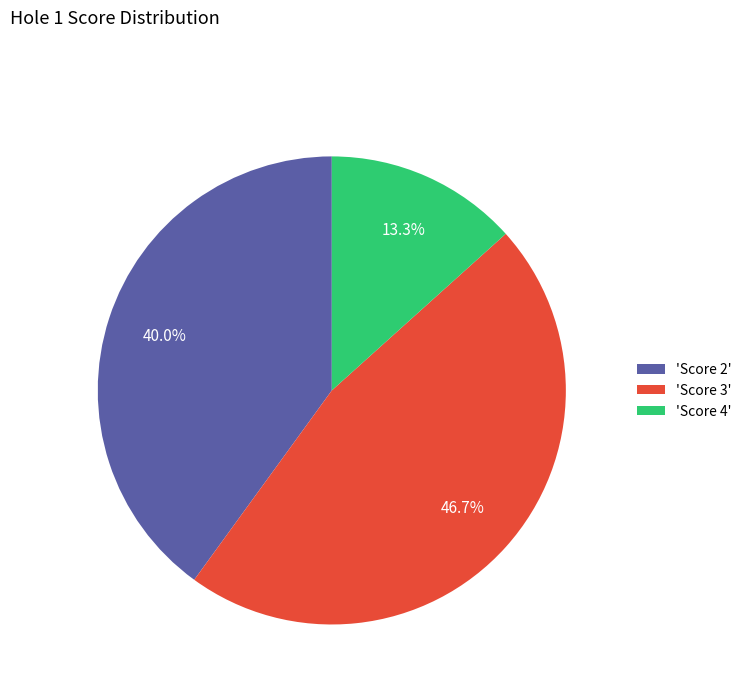

Does 'Score 3' account for over 50% of the chart?

No